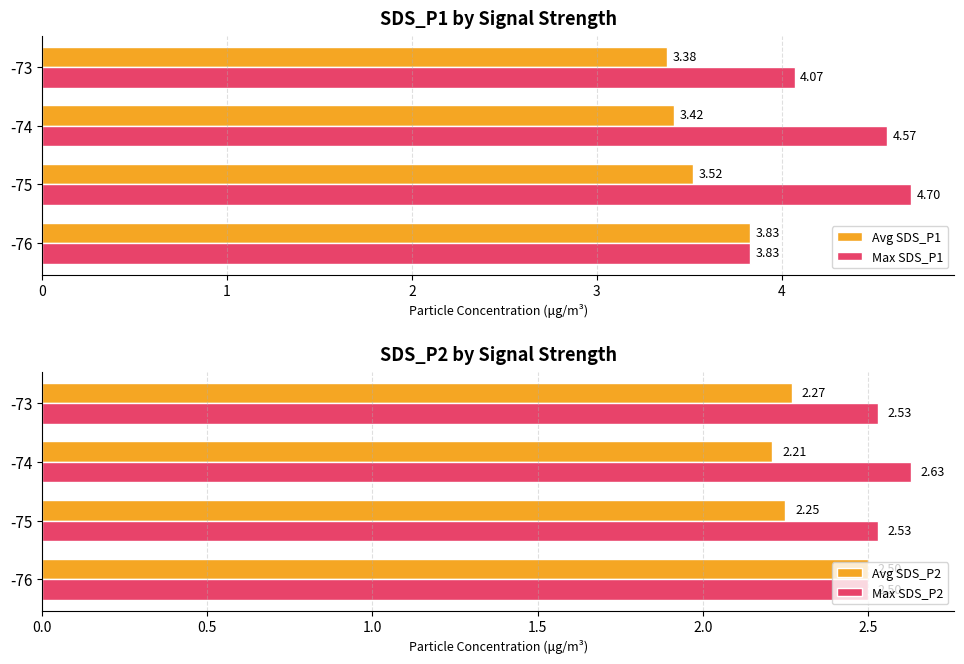

What is the minimum value shown in the chart?

2.2